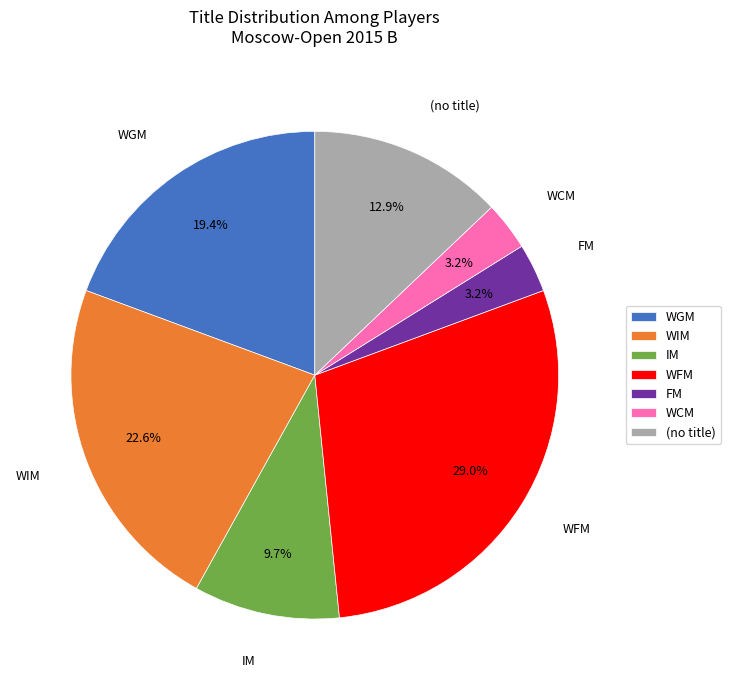

Which slice is the largest?

WFM